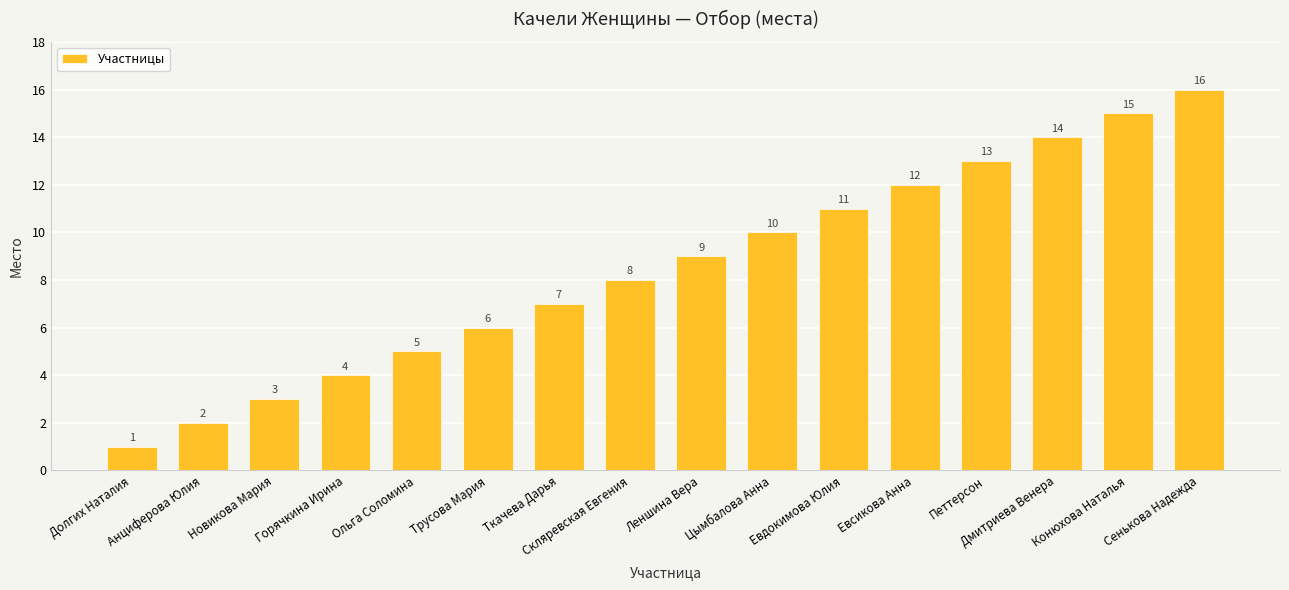

What is the value of the 13th bar from the left?

13